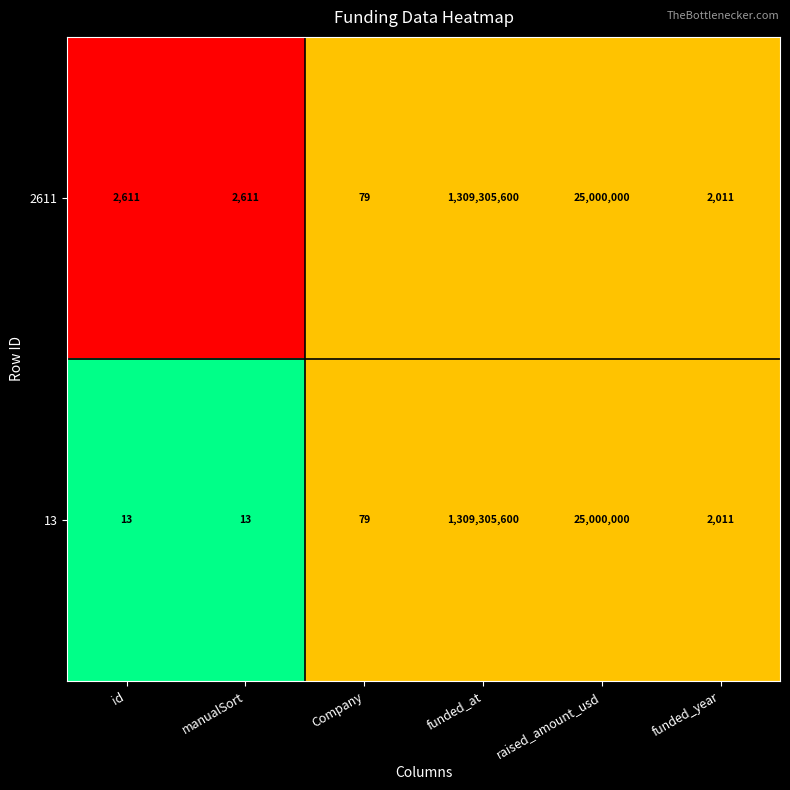

Reading left to right, extract all data points from this chart.

2611: 2611	2611	79	1309305600	25000000	2011
13: 13	13	79	1309305600	25000000	2011